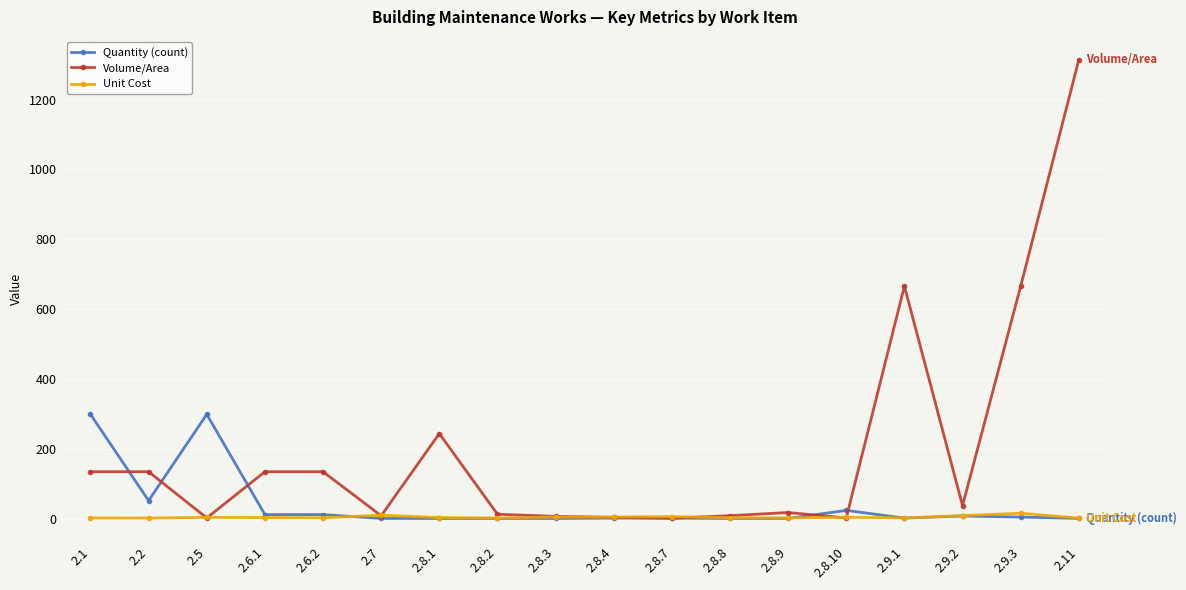

True or false: Volume/Area has more than 2 points higher than both neighbors.

True